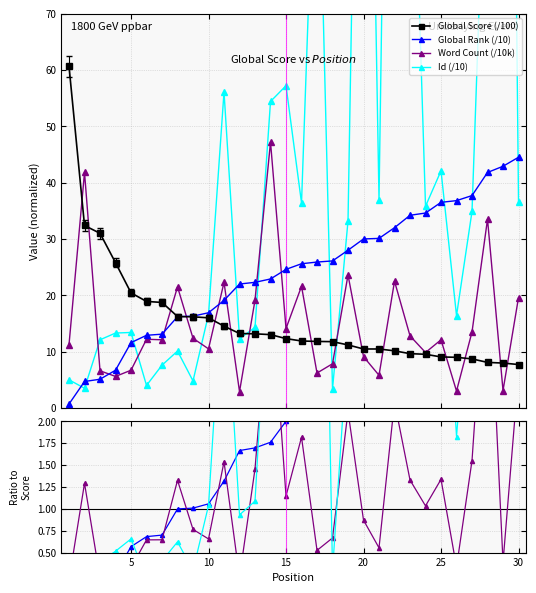

True or false: Global Rank has more than 1 points higher than both neighbors.

False